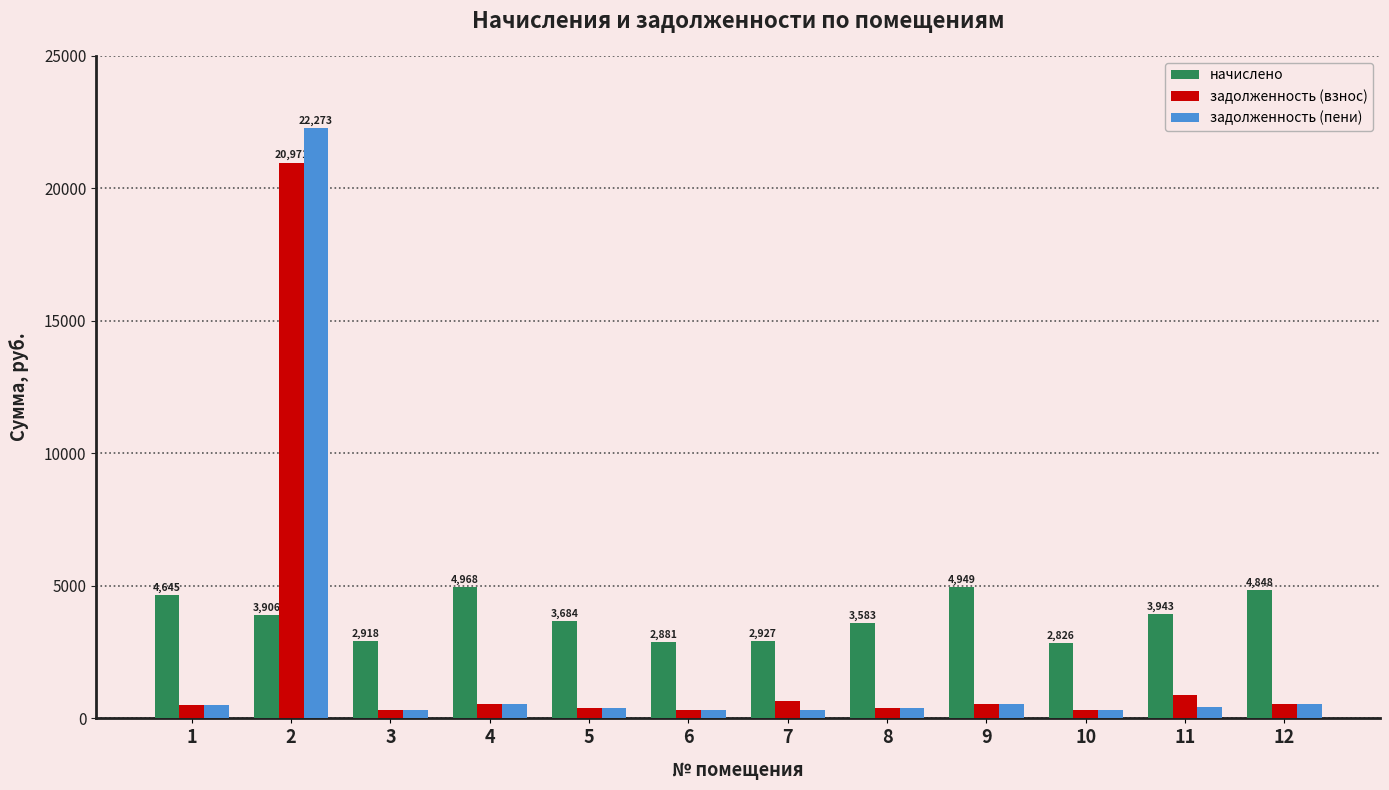

How many data points in начислено are less than 3906?

6